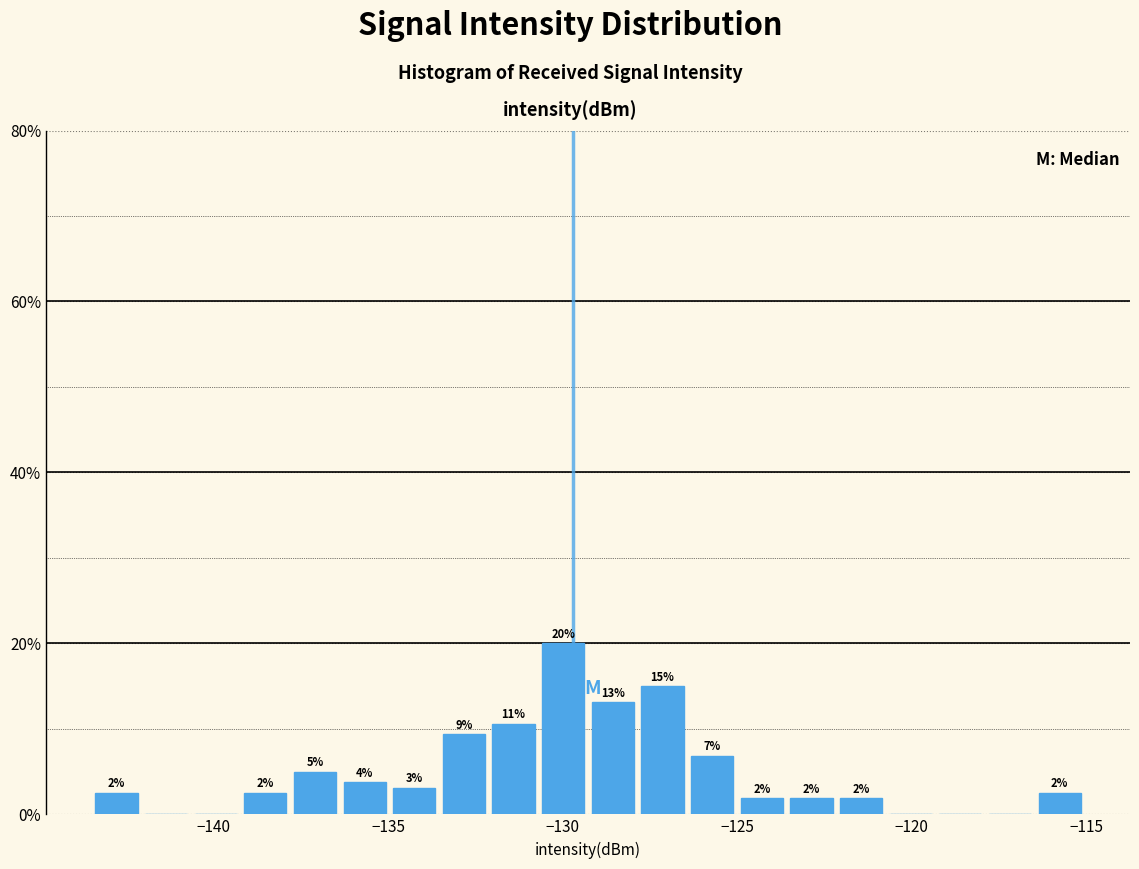

Read against the x-axis, roughly where is the centre of the tallest bar?

-130.0